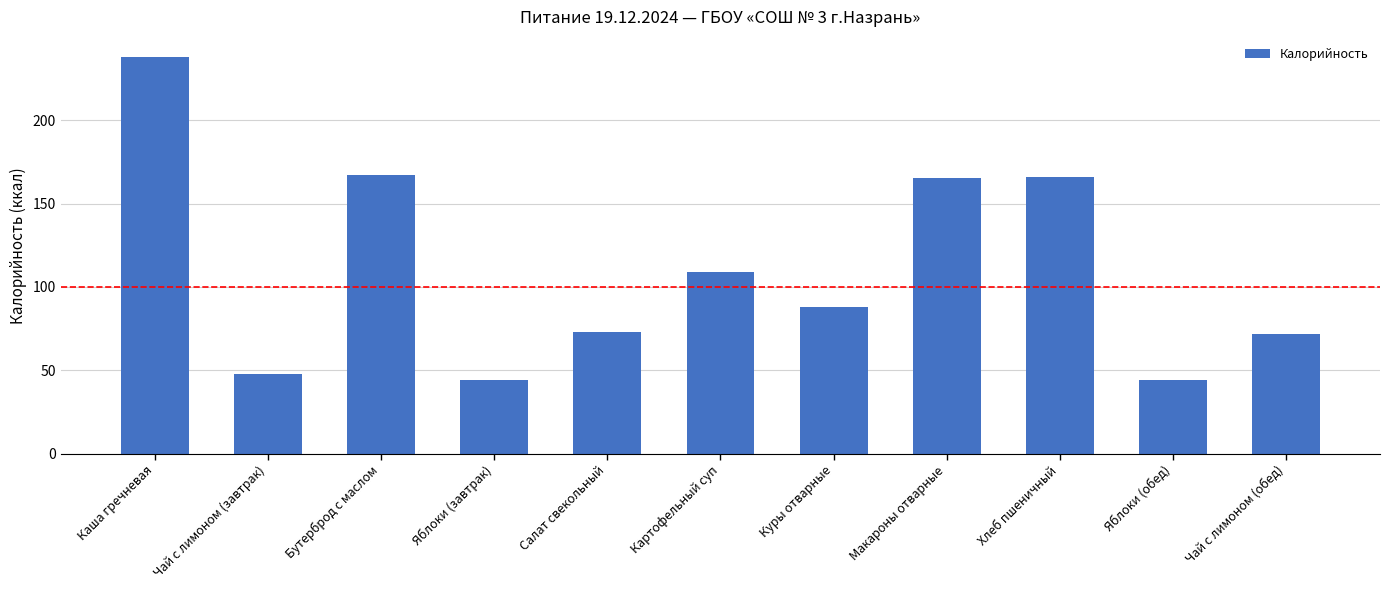

The chart shows a value of 166 at Хлеб пшеничный. True or false?

True